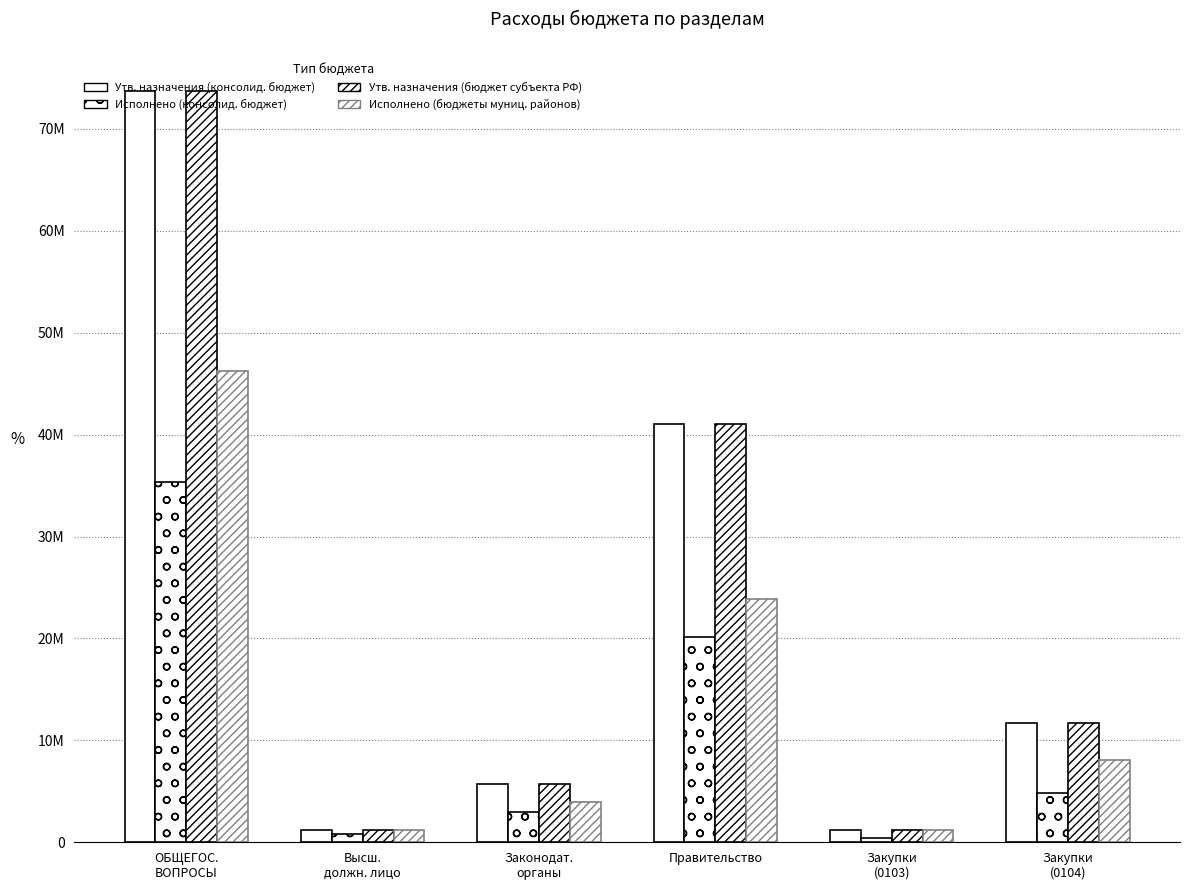

Where is Исполнено (бюджеты муниц. районов) nearest to the value 23704539?

Правительство